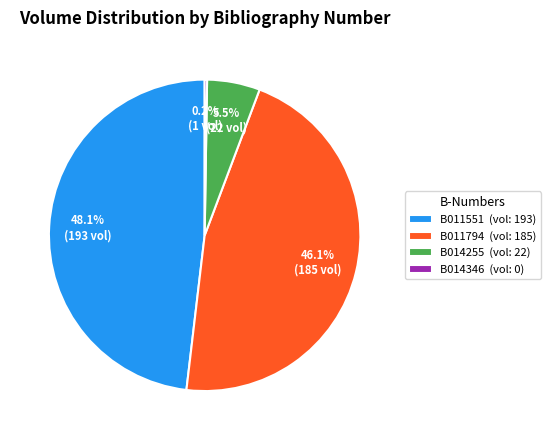

To the nearest percent, what portion does B011794 represent?

46%